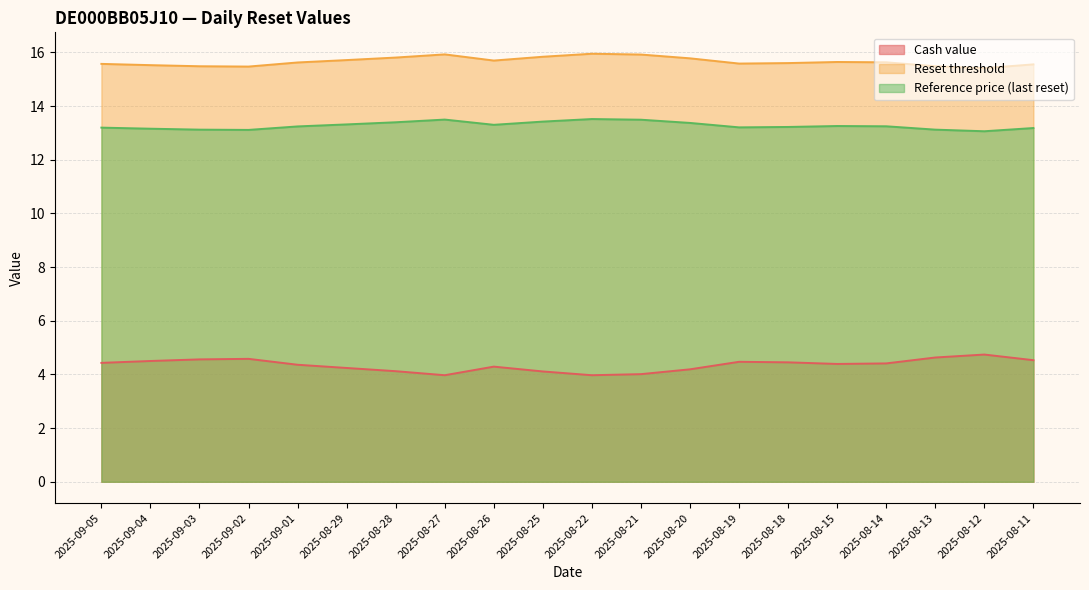

Is it true that Reference price (last reset) equals 17.9 at 2025-08-20?

False